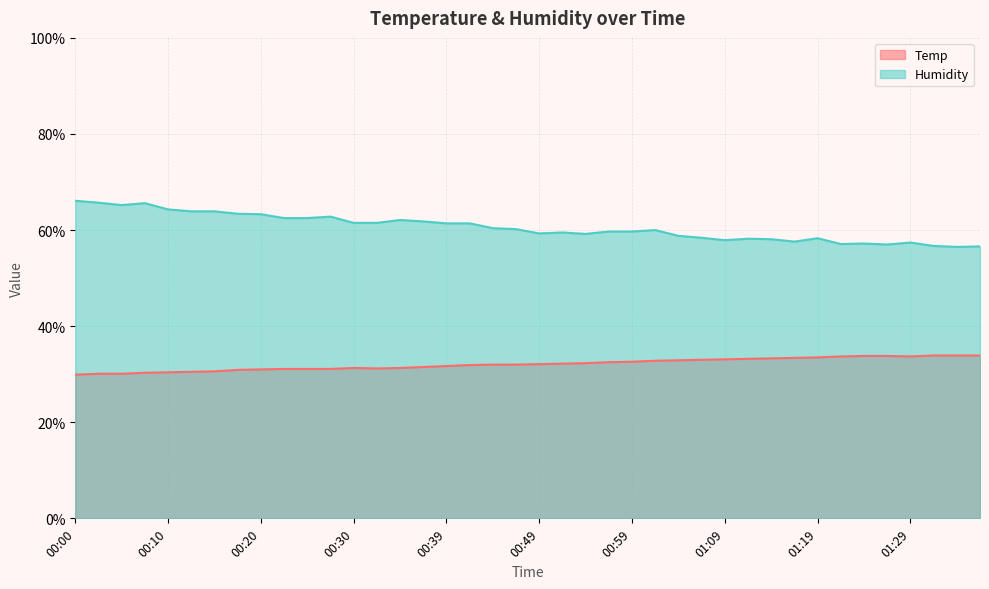

True or false: Humidity and Temp intersect in this chart.

False